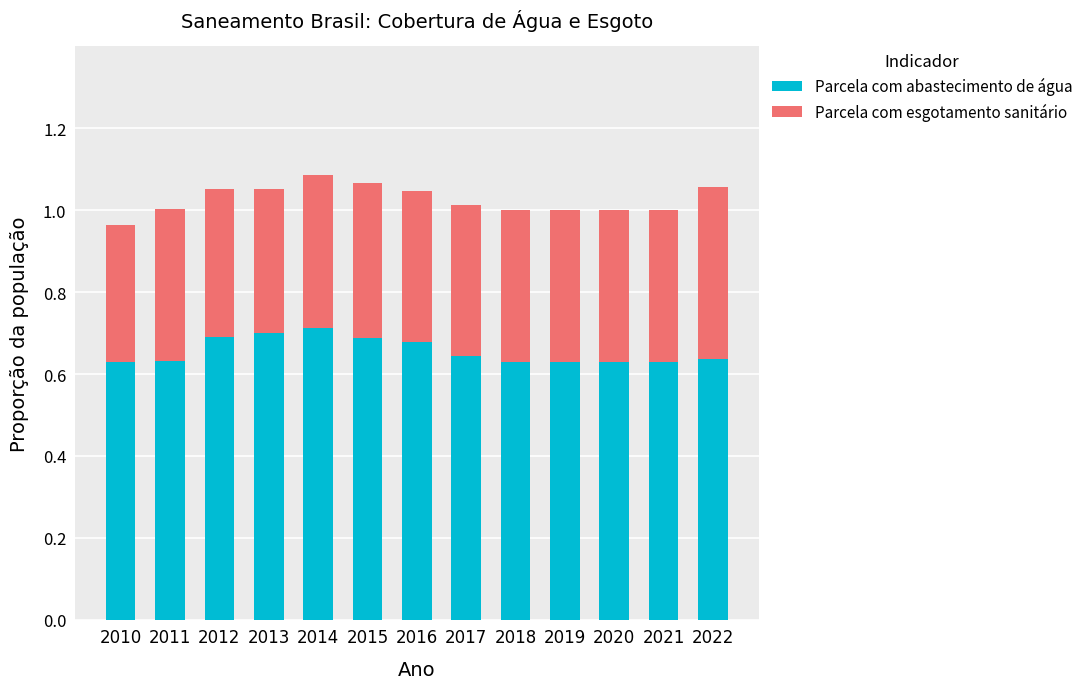

The value of Parcela com abastecimento de água at 2019 is 0.9. True or false?

False